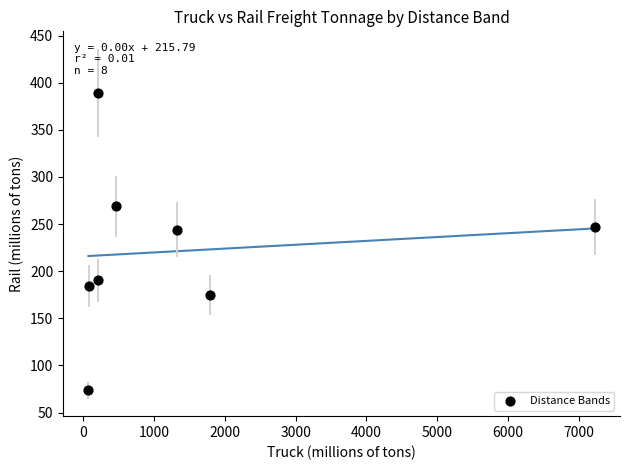

What is the range of X values (max minus min)?

7143.7